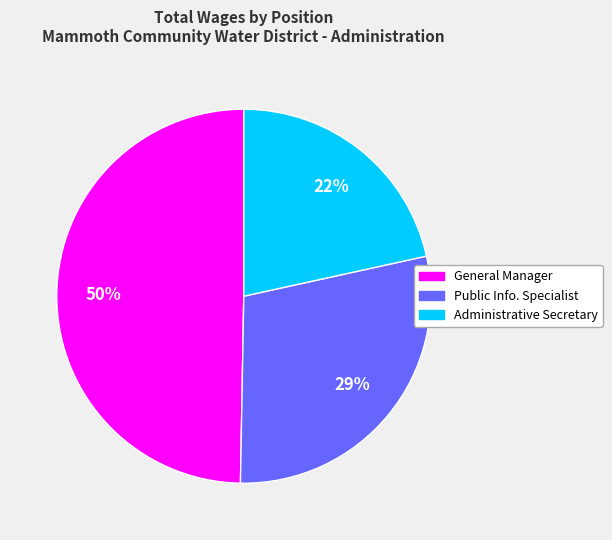

Is it true that Public Info. Specialist is 17% of the pie?

False